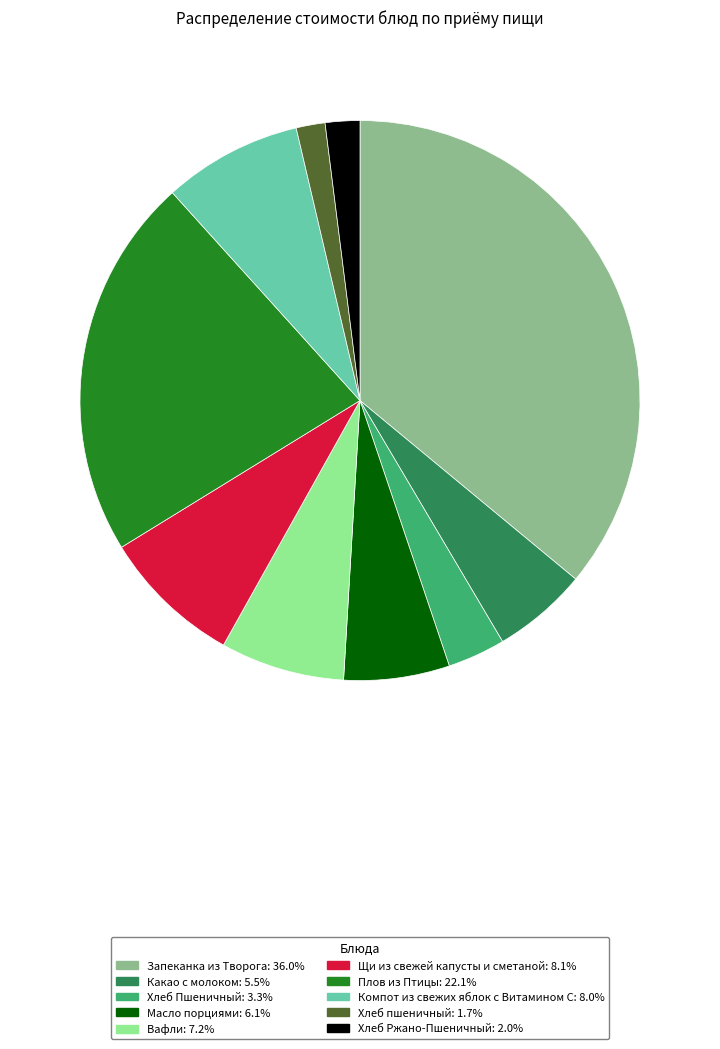

How many slices are in this pie chart?

10